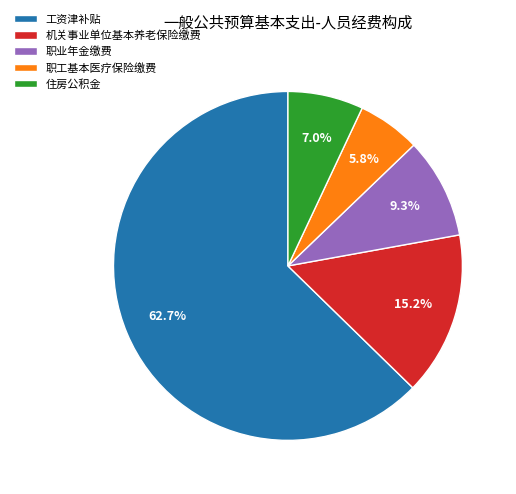

To the nearest percent, what is the combined percentage of 职业年金缴费 and 机关事业单位基本养老保险缴费?

24%